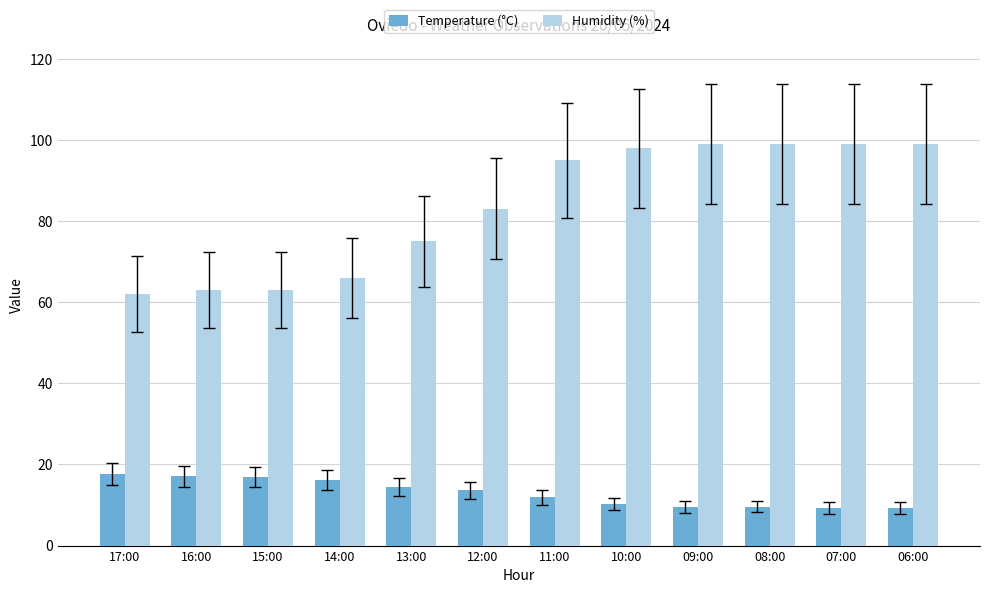

What is the minimum value shown in the chart?

9.3